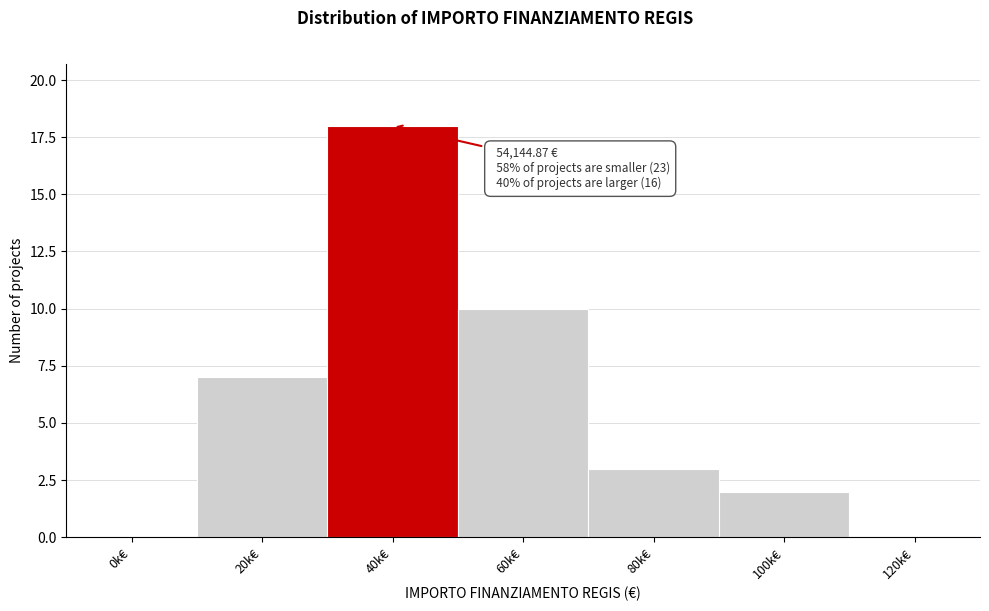

Reading left to right, transcribe all the data shown in this chart.

0k€=0	20k€=7	40k€=18	60k€=10	80k€=3	100k€=2	120k€=0